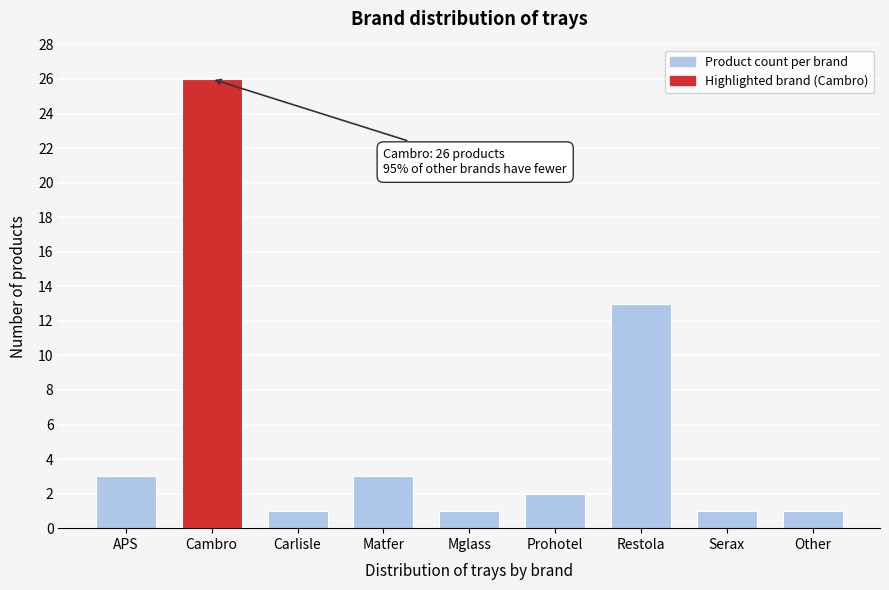

Reading right to left, list all the values displayed in this chart.

Other=1	Serax=1	Restola=13	Prohotel=2	Mglass=1	Matfer=3	Carlisle=1	Cambro=26	APS=3